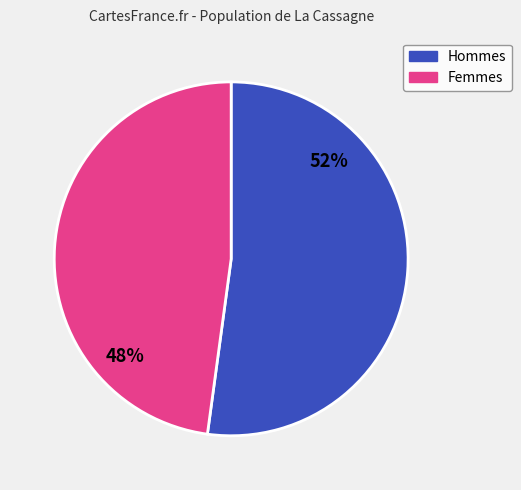

Is there any slice that represents more than half of the pie?

Yes